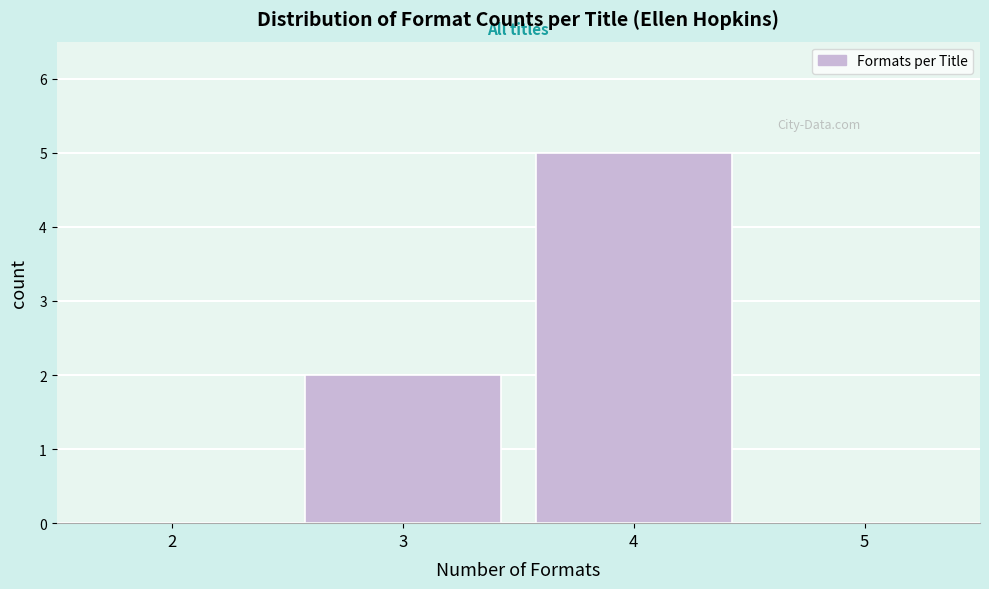

Which range on the x-axis has the tallest bar?

3.5 to 4.5